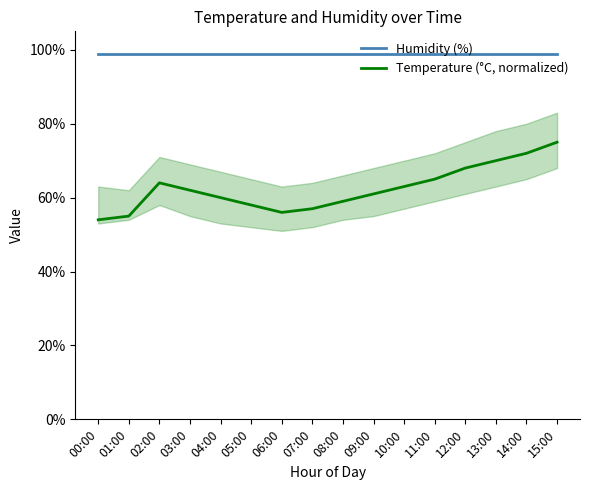

What is the spread (max minus min) of values at 02:00?

35.0